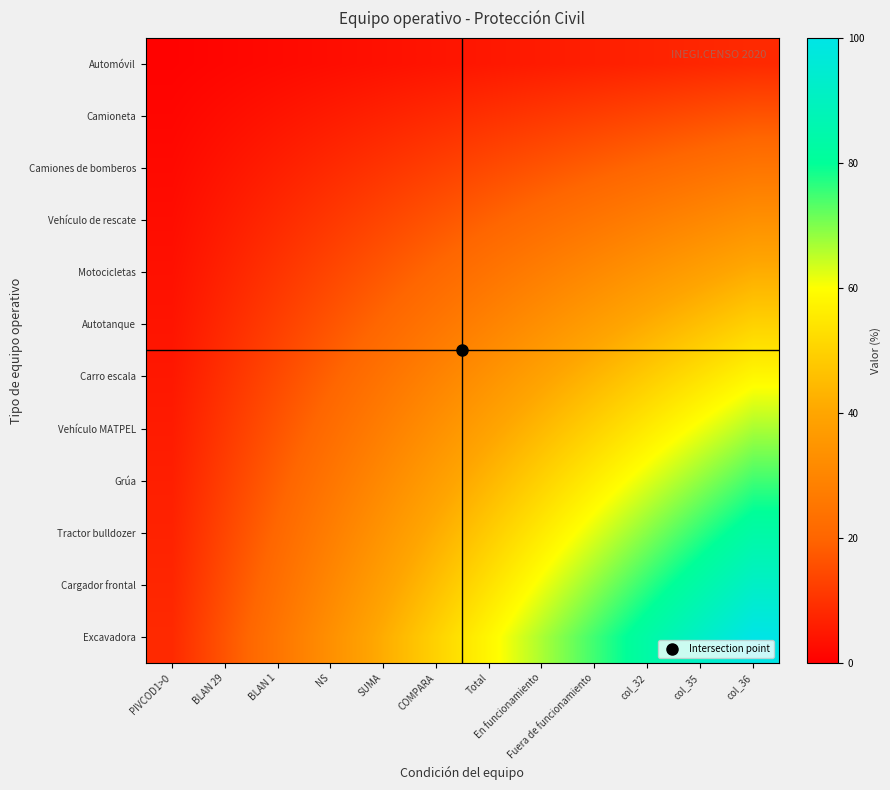

At which category is the sum across all series the highest?

col_36